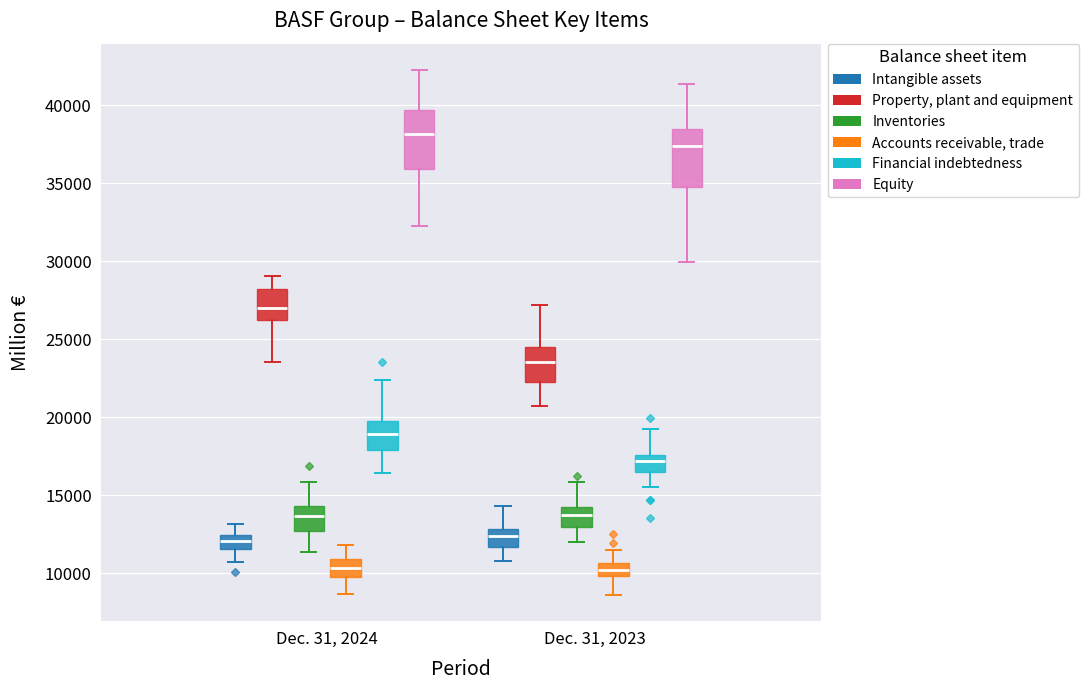

Reading left to right, read every box against the y-axis: the position of its median line, the range the box covers, and the ends of its whiskers. The values are not printed on the chart, so give them approximately, as read against the axis.

Dec. 31, 2024 (Intangible assets): median 12000, box 11500 to 12500, whiskers 10500 to 13000
Dec. 31, 2024 (Property, plant and equipment): median 27000, box 26000 to 28500, whiskers 23500 to 29000
Dec. 31, 2024 (Inventories): median 13500, box 12500 to 14500, whiskers 11500 to 16000
Dec. 31, 2024 (Accounts receivable, trade): median 10500, box 10000 to 11000, whiskers 8500 to 12000
Dec. 31, 2024 (Financial indebtedness): median 19000, box 18000 to 20000, whiskers 16500 to 22500
Dec. 31, 2024 (Equity): median 38000, box 36000 to 39500, whiskers 32000 to 42500
Dec. 31, 2023 (Intangible assets): median 12500, box 11500 to 13000, whiskers 11000 to 14500
Dec. 31, 2023 (Property, plant and equipment): median 23500, box 22500 to 24500, whiskers 21000 to 27000
Dec. 31, 2023 (Inventories): median 13500, box 13000 to 14500, whiskers 12000 to 16000
Dec. 31, 2023 (Accounts receivable, trade): median 10500 (inside the box), box 10000 to 10500, whiskers 8500 to 11500
Dec. 31, 2023 (Financial indebtedness): median 17000, box 16500 to 17500, whiskers 15500 to 19000
Dec. 31, 2023 (Equity): median 37500, box 34500 to 38500, whiskers 30000 to 41500